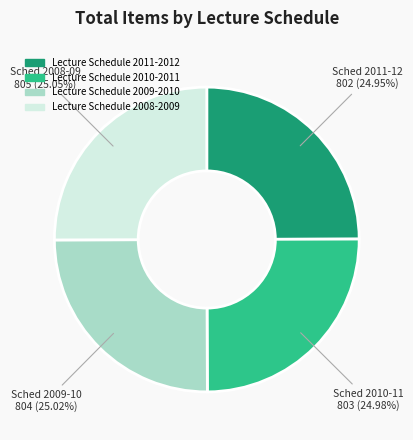

To the nearest percent, what is the combined percentage of Lecture Schedule 2010-2011 and Lecture Schedule 2008-2009?

50%